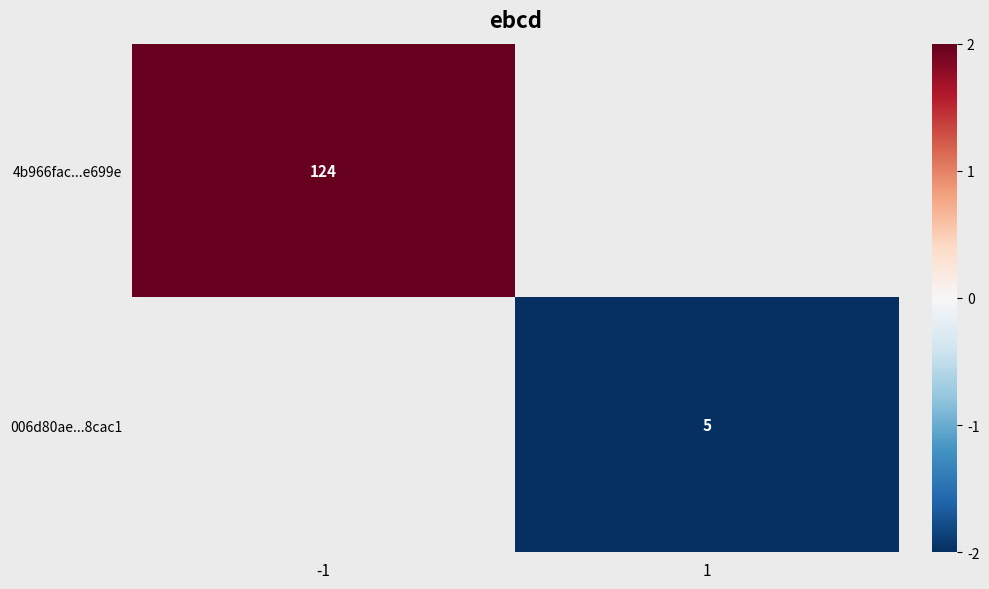

Is it true that 006d80ae...8cac1 equals 7 at 1?

False